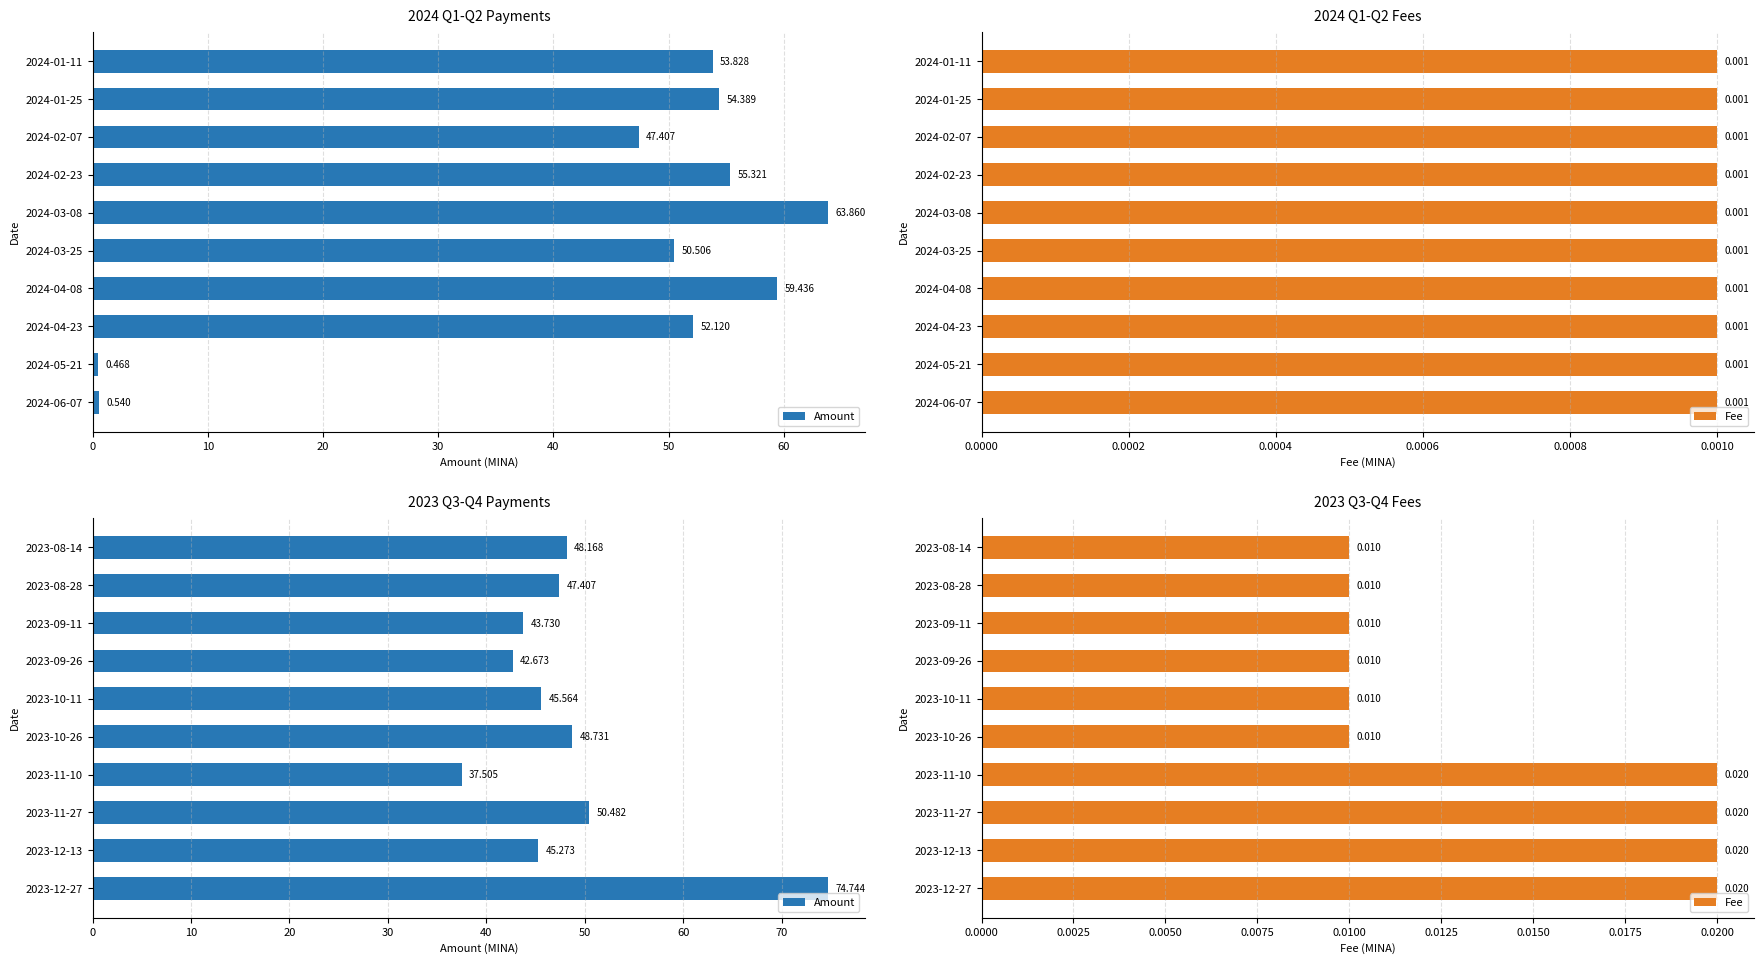

What is the sum of all Amount values?

484.3